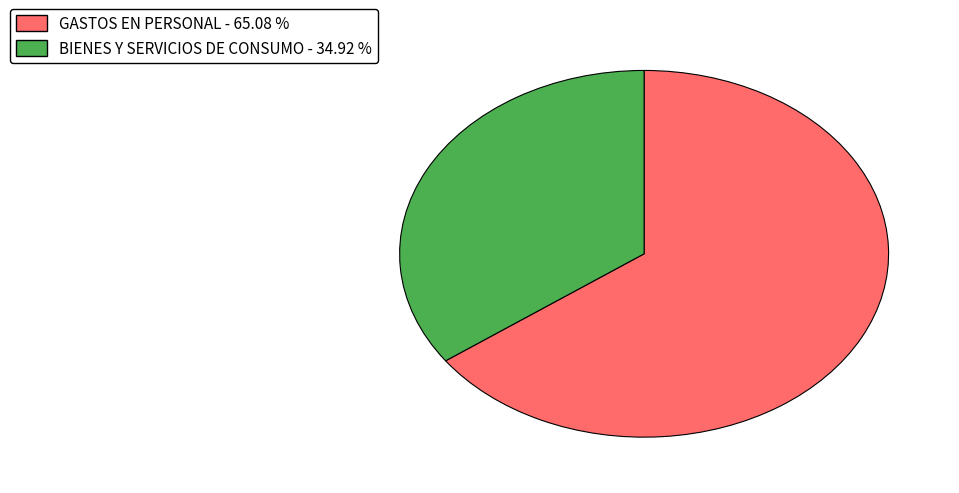

Count the number of slices in the pie.

2